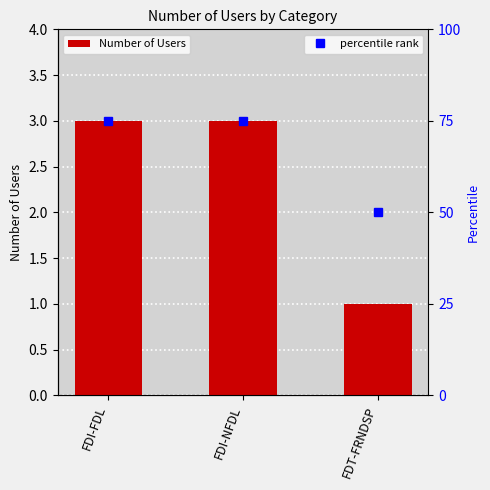

What is the value of the 3rd bar from the left?

1